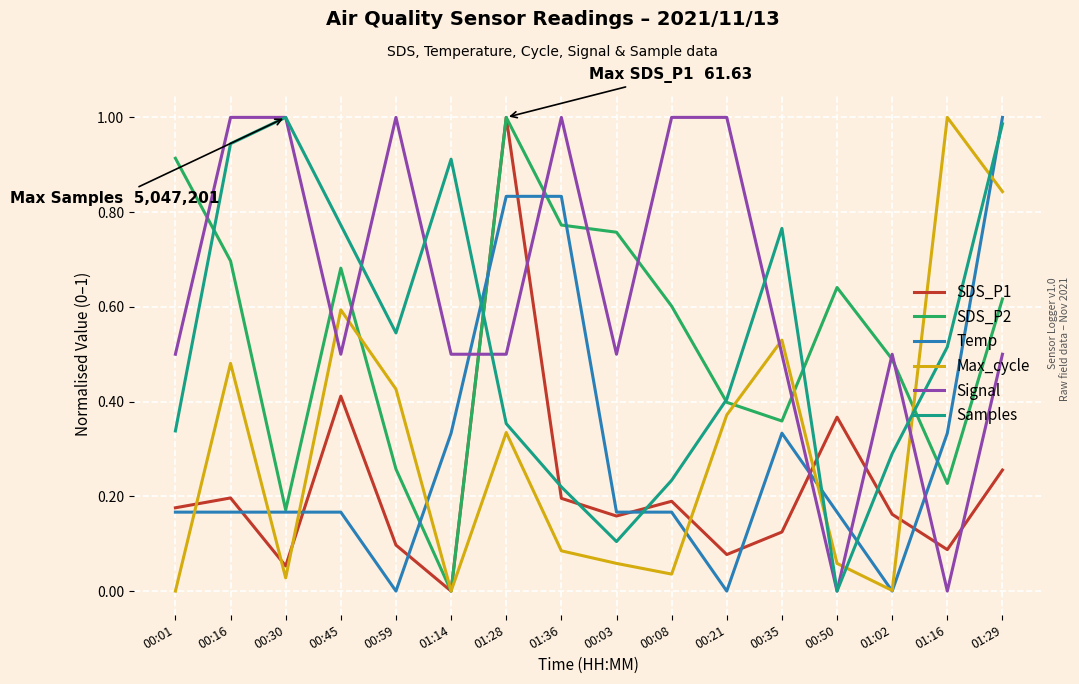

Which series changed the most between 00:01 and 01:36?

Temp